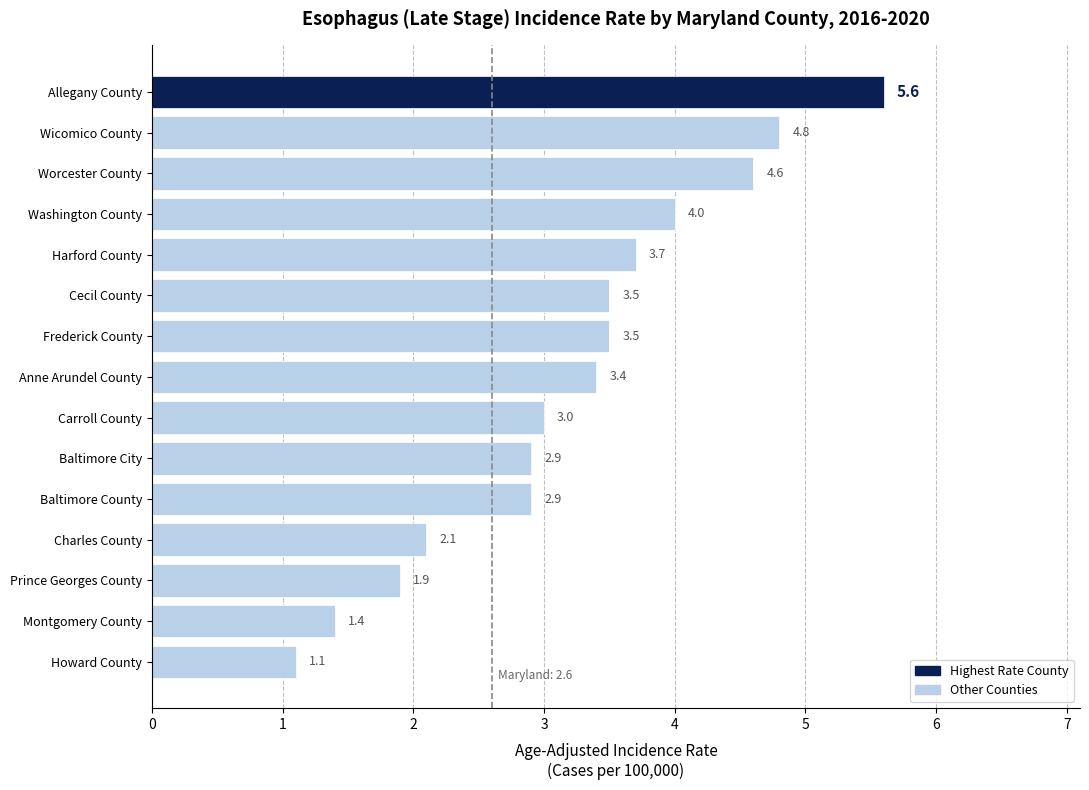

Which label corresponds to the smallest value in the chart?

Howard County